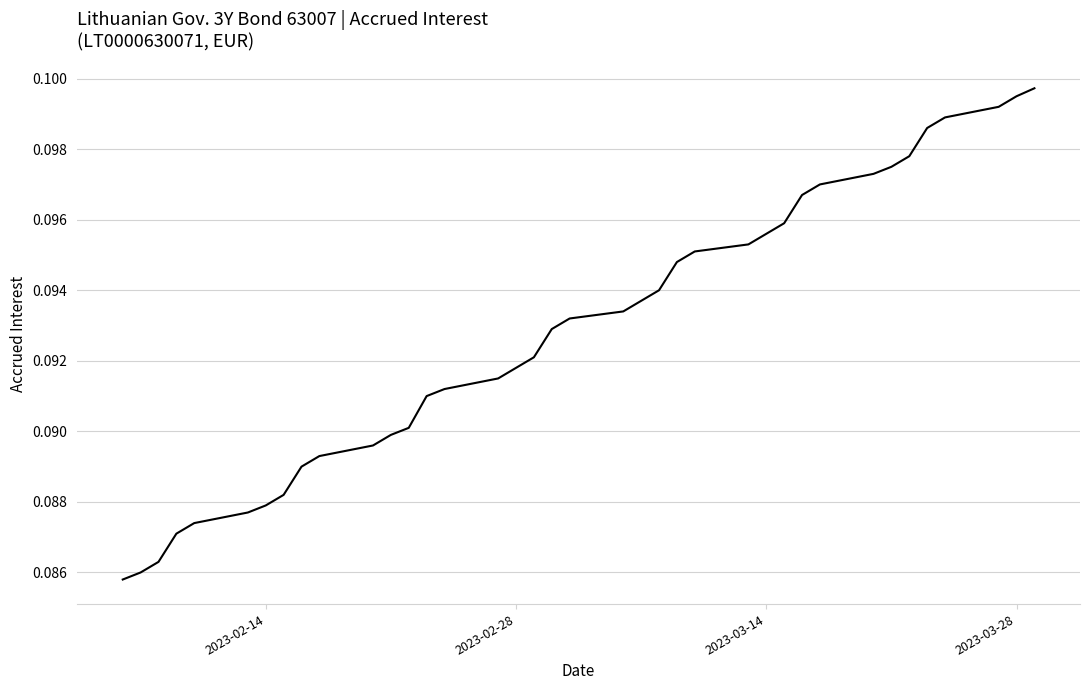

What is the average value?

0.1